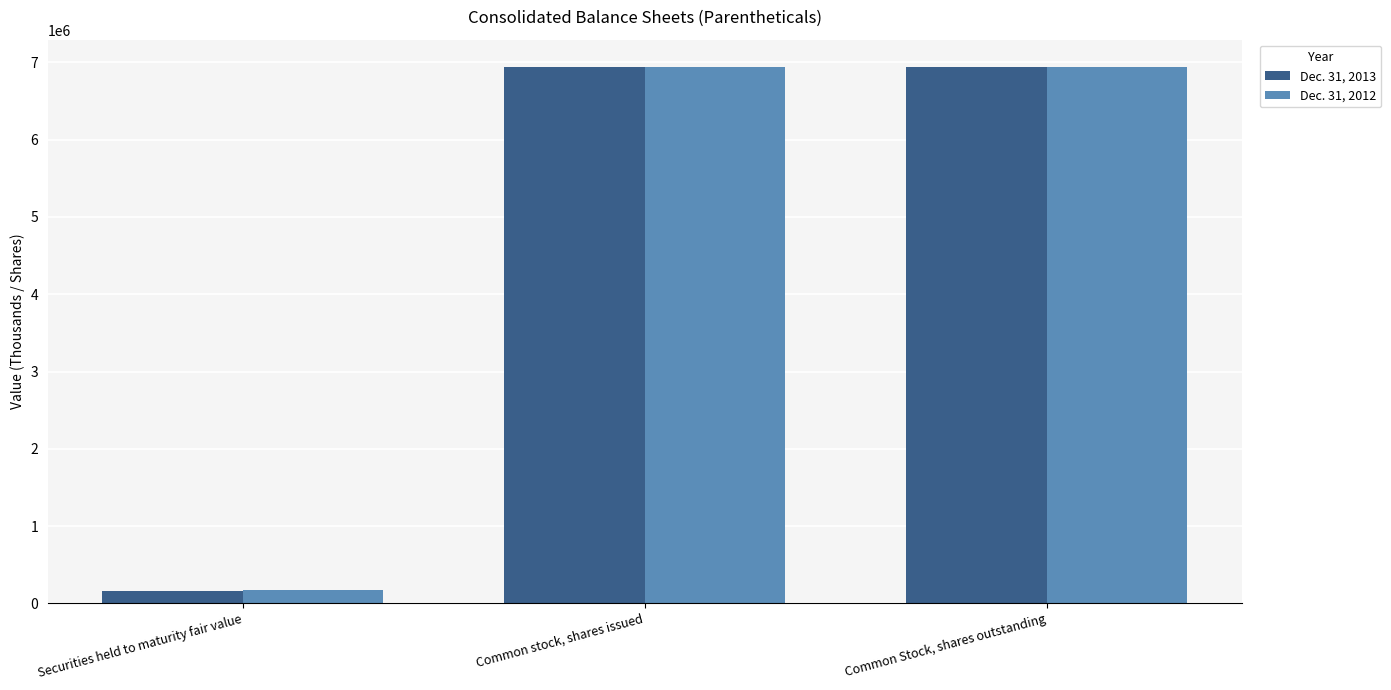

What is the difference between the maximum and minimum values in the Dec. 31, 2013 series?

6788637